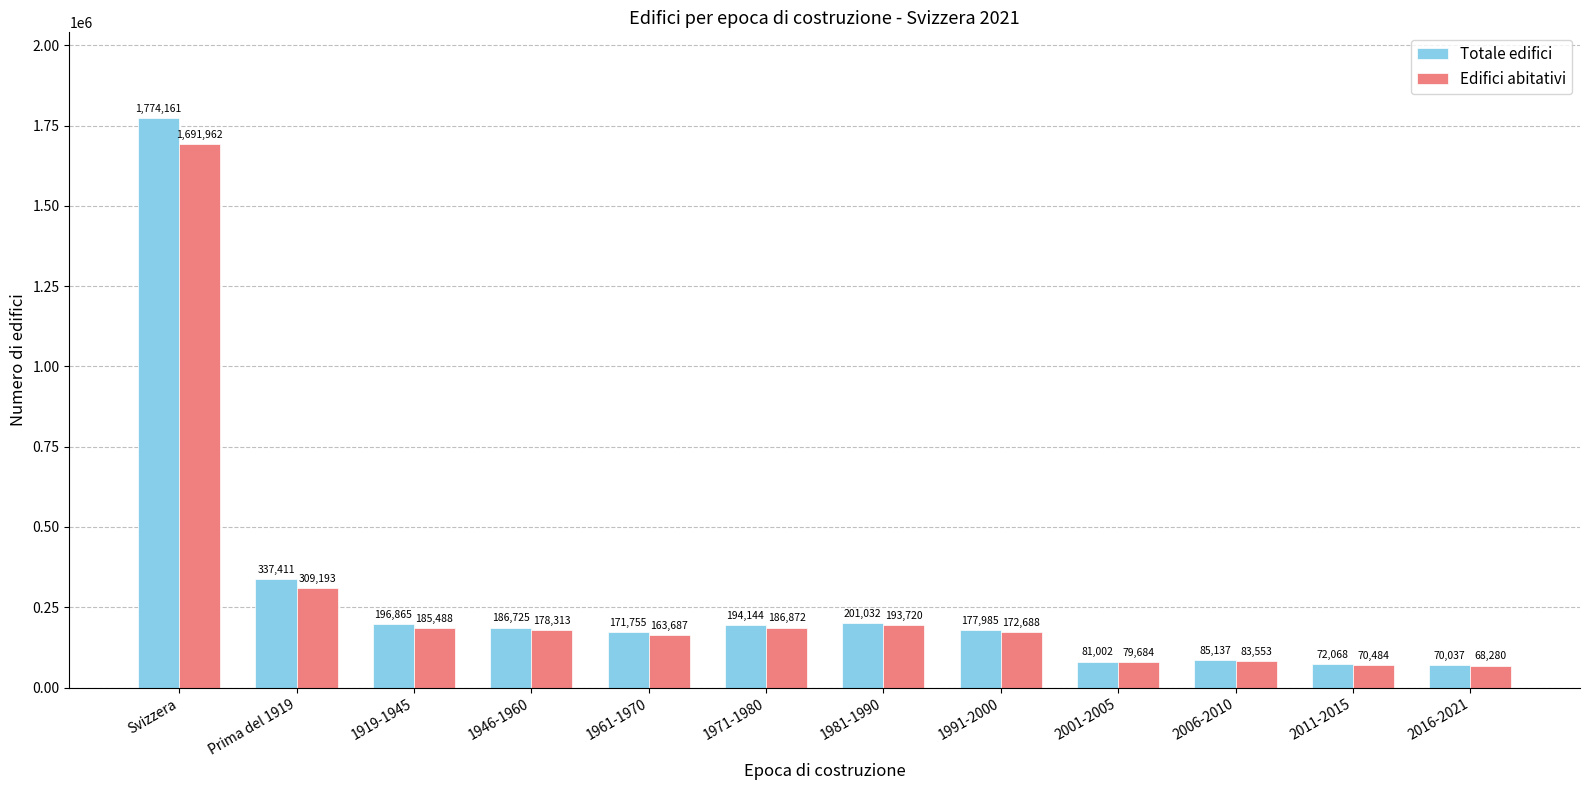

What value does the Totale edifici series have at 2006-2010, to the nearest 100?

85100